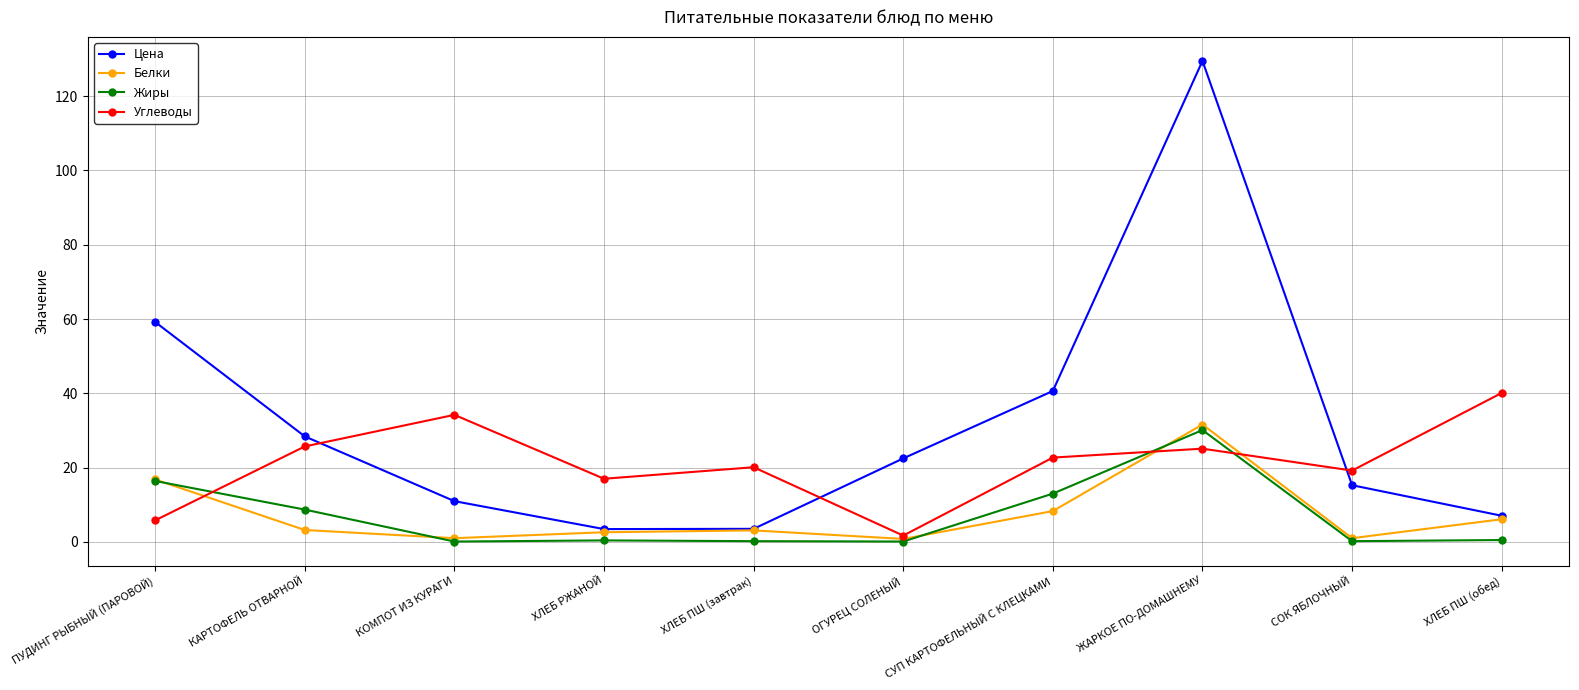

True or false: Цена and Жиры cross at least once.

False